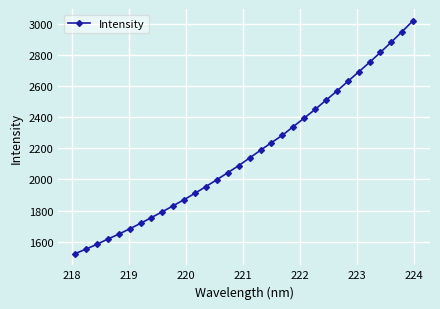

What is the average value?

2169.1